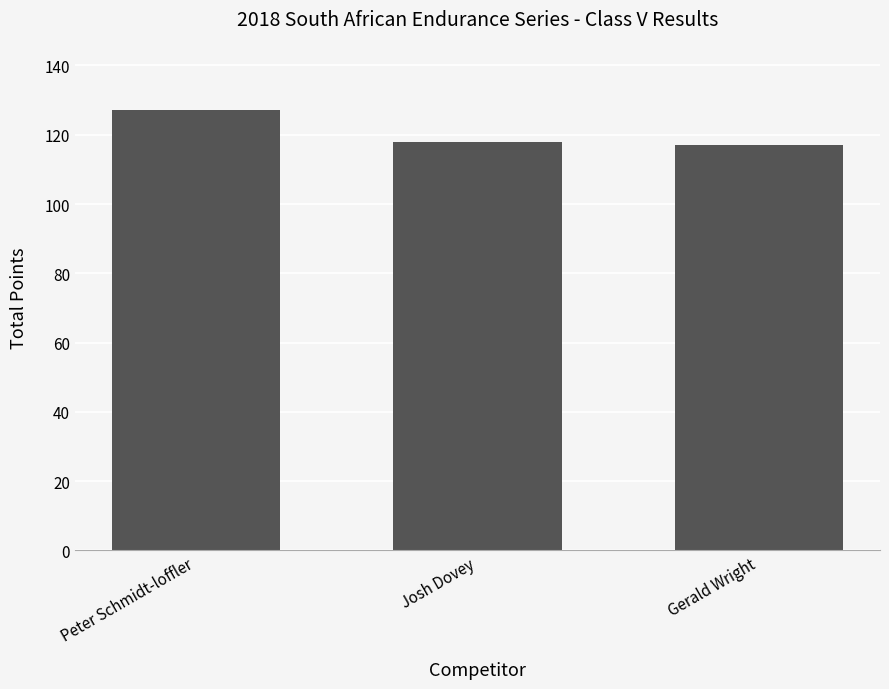

Does the chart contain stacked bars?

No